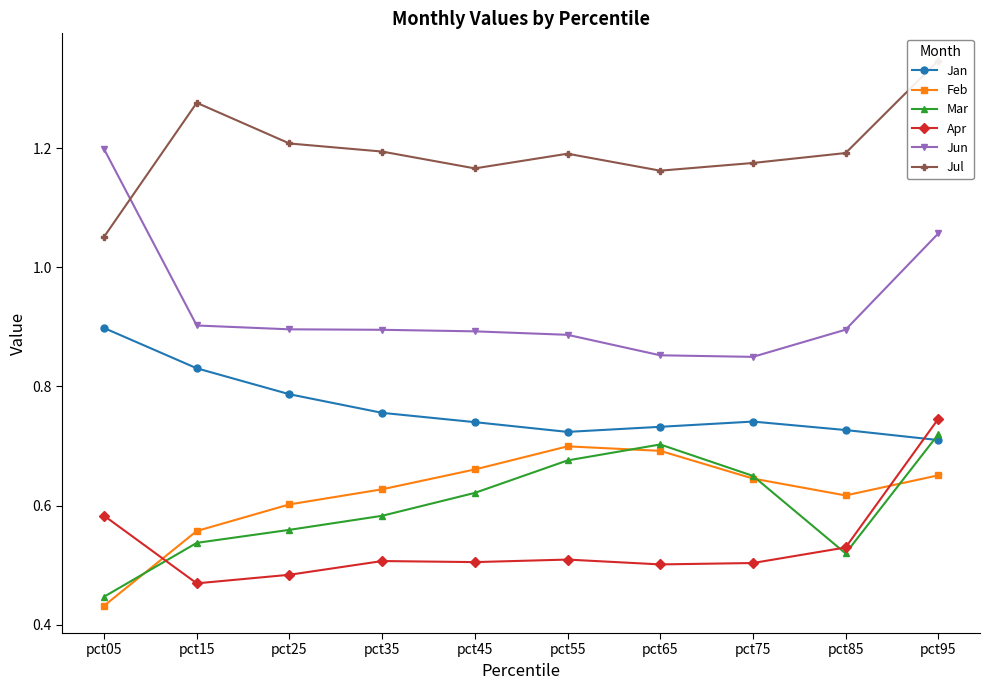

What is the sum of the Jul values at pct65 and pct15?

2.4